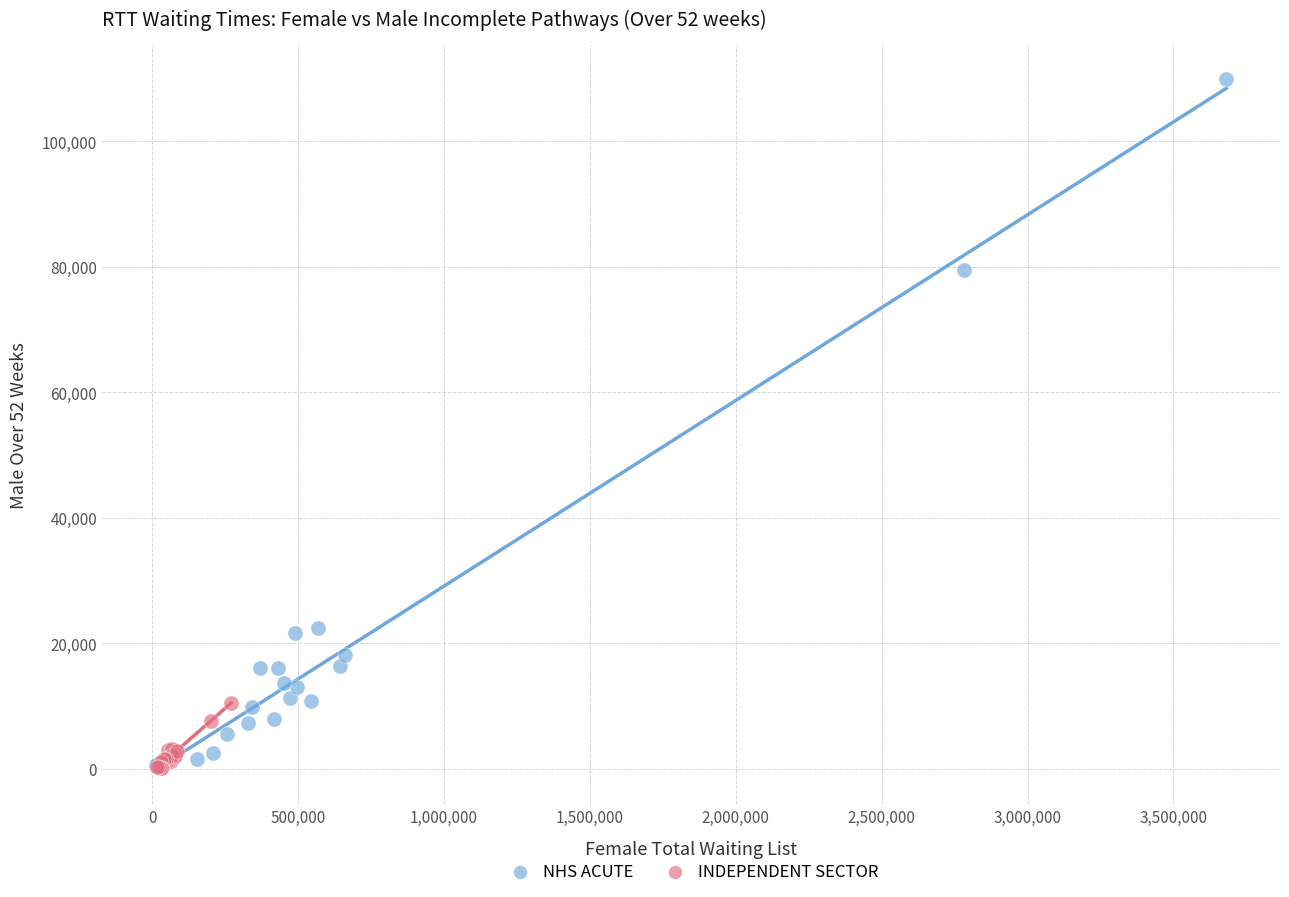

Which series has the largest Y range (max minus min)?

NHS ACUTE